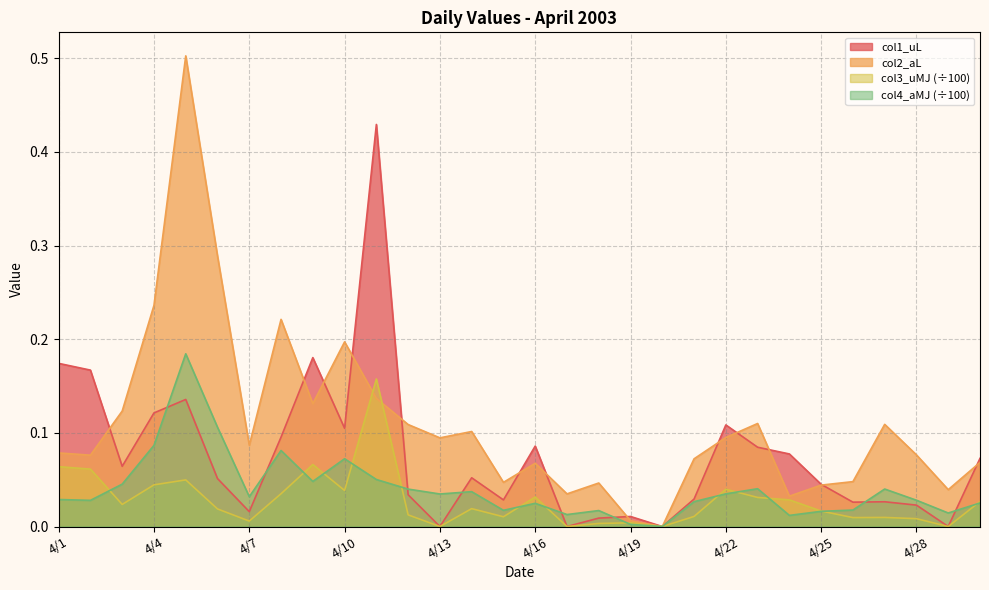

How many data points does each series have?

30